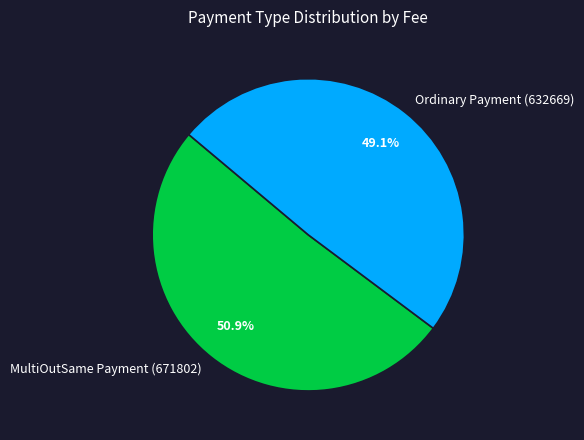

What percentage is the Ordinary Payment (632669) slice, to the nearest percent?

49%